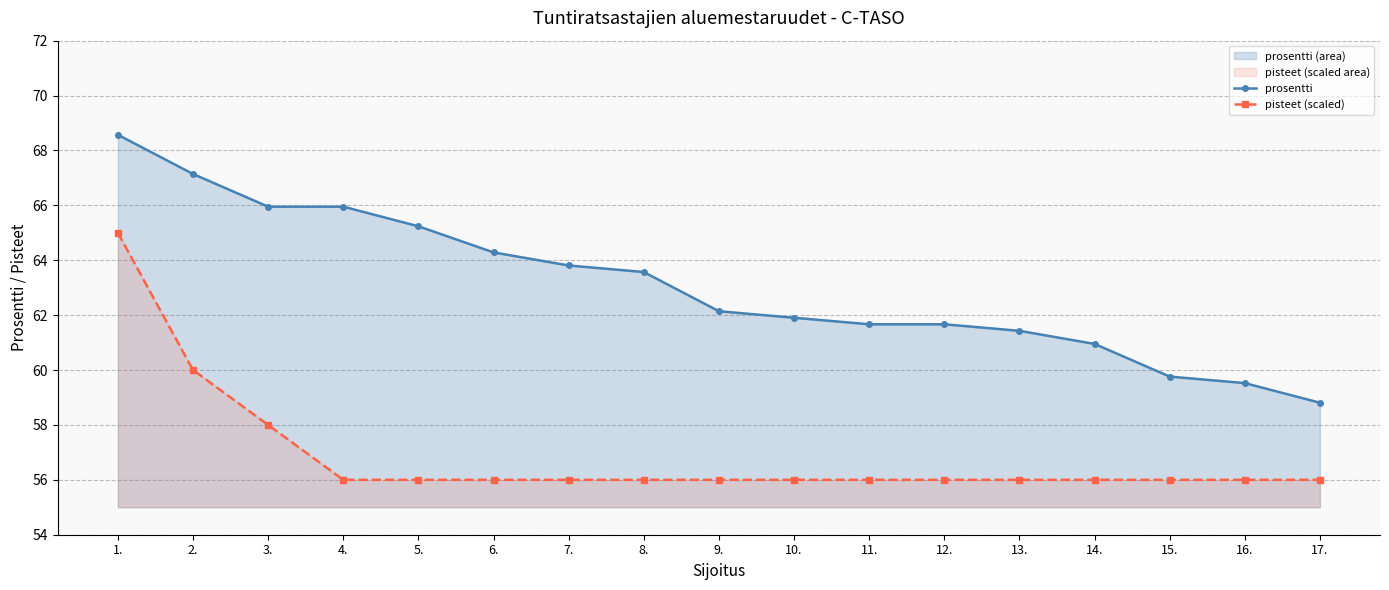

At which category is the sum across all series the highest?

1.